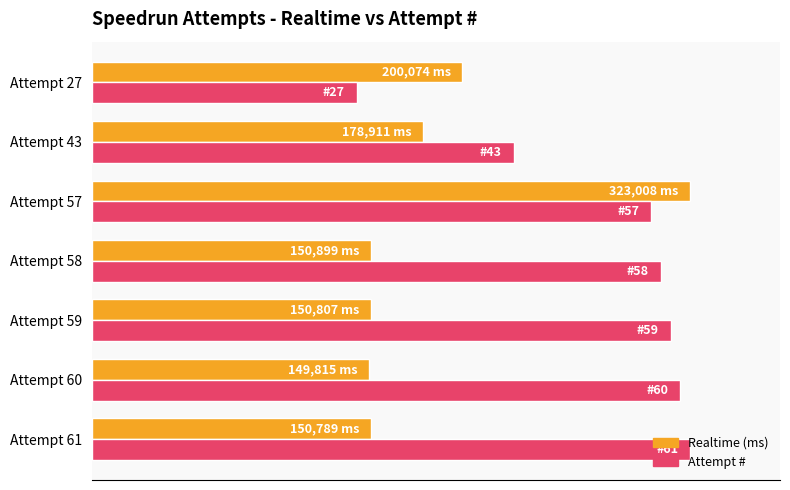

What are all the series names shown in the legend?

Realtime (ms), Attempt #